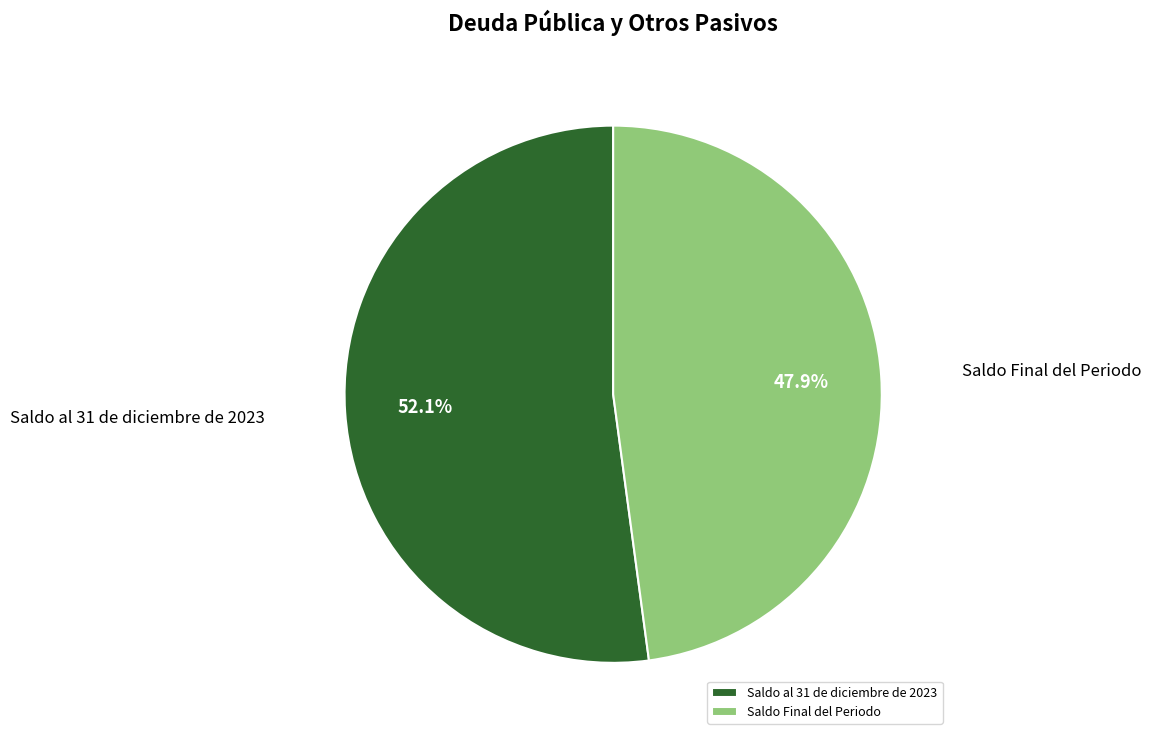

Combined, what portion of the pie is Saldo Final del Periodo and Saldo al 31 de diciembre de 2023?

100.0%